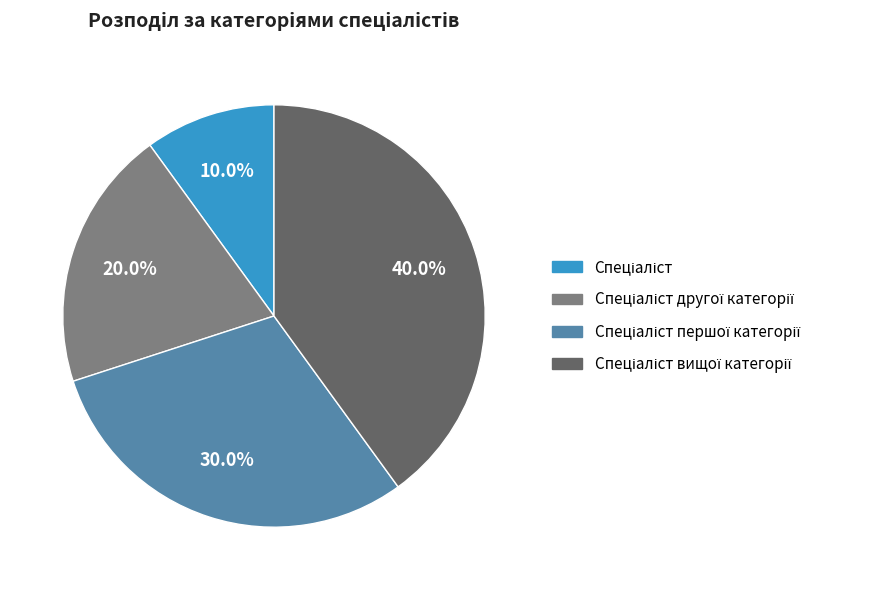

Is there a majority slice in this chart?

No